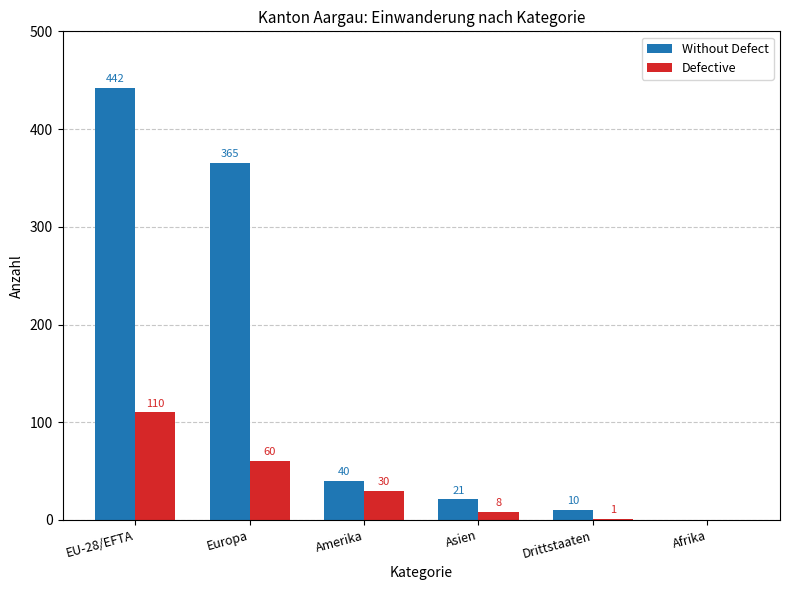

Which series has the largest range (max minus min)?

Without Defect